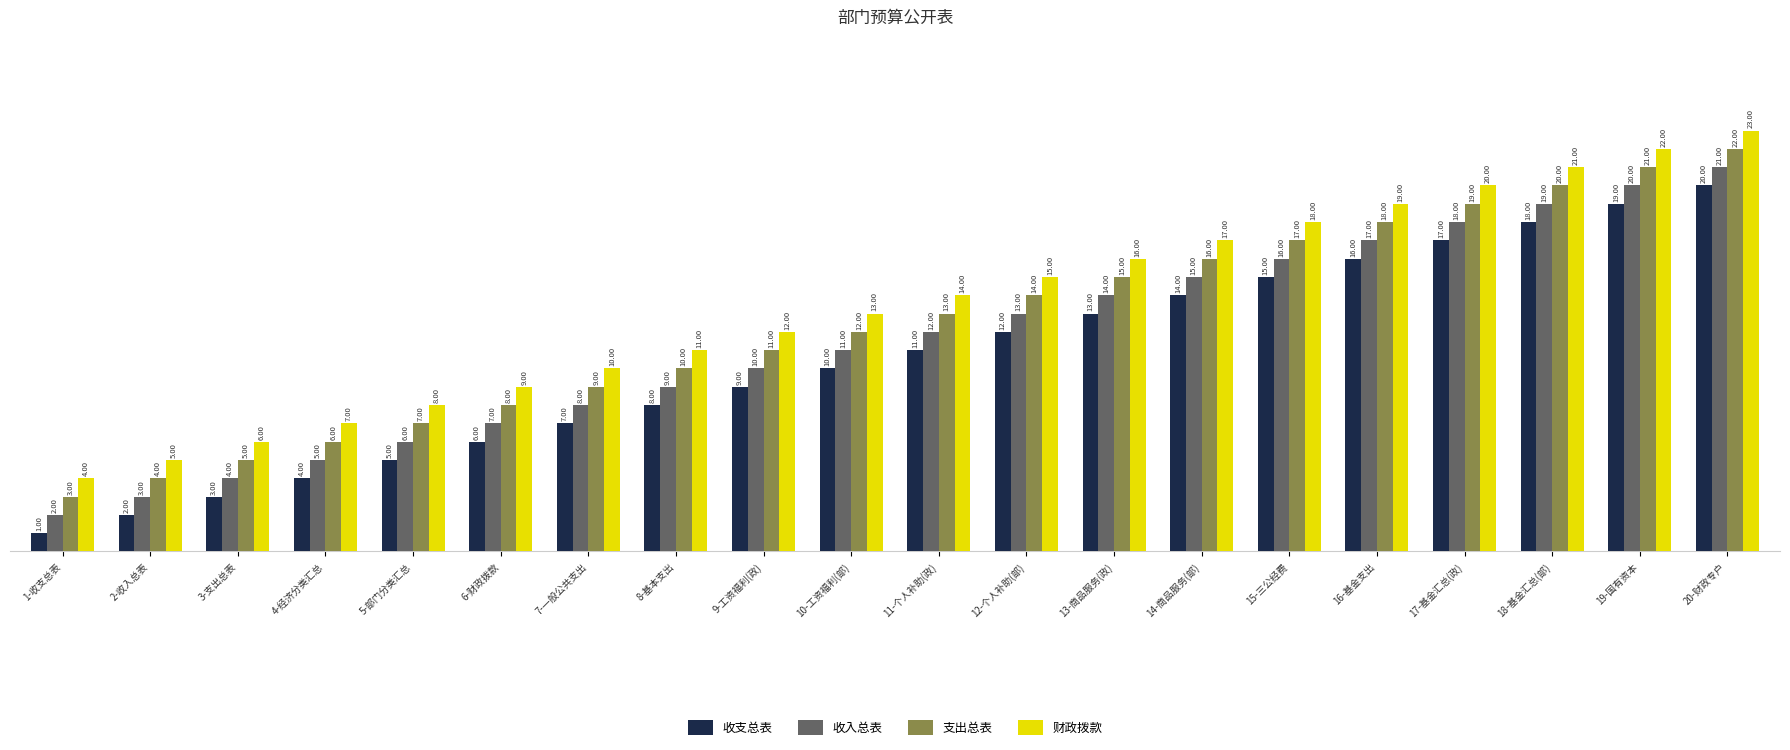

Rank the categories by 财政拨款 value from highest to lowest.

20-财政专户, 19-国有资本, 18-基金汇总(部), 17-基金汇总(政), 16-基金支出, 15-三公经费, 14-商品服务(部), 13-商品服务(政), 12-个人补助(部), 11-个人补助(政), 10-工资福利(部), 9-工资福利(政), 8-基本支出, 7-一般公共支出, 6-财政拨款, 5-部门分类汇总, 4-经济分类汇总, 3-支出总表, 2-收入总表, 1-收支总表